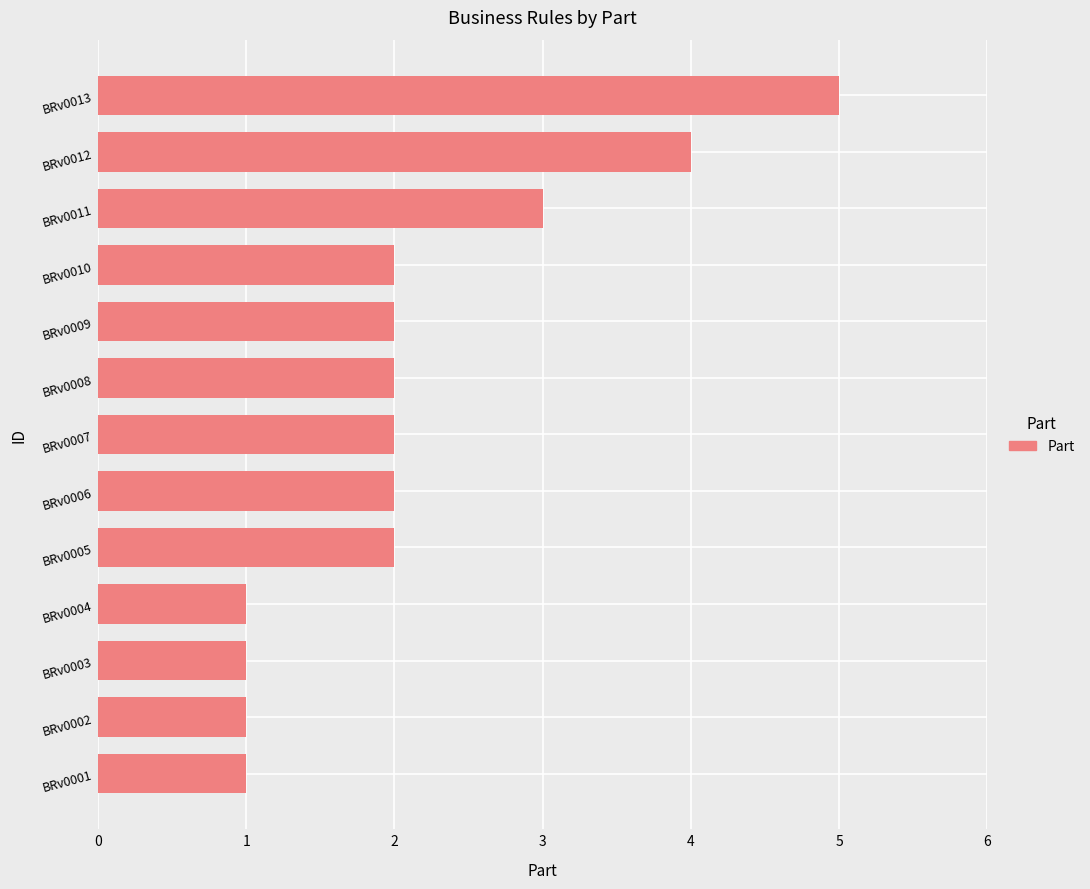

Is it true that the value at BRv0010 is 2?

True